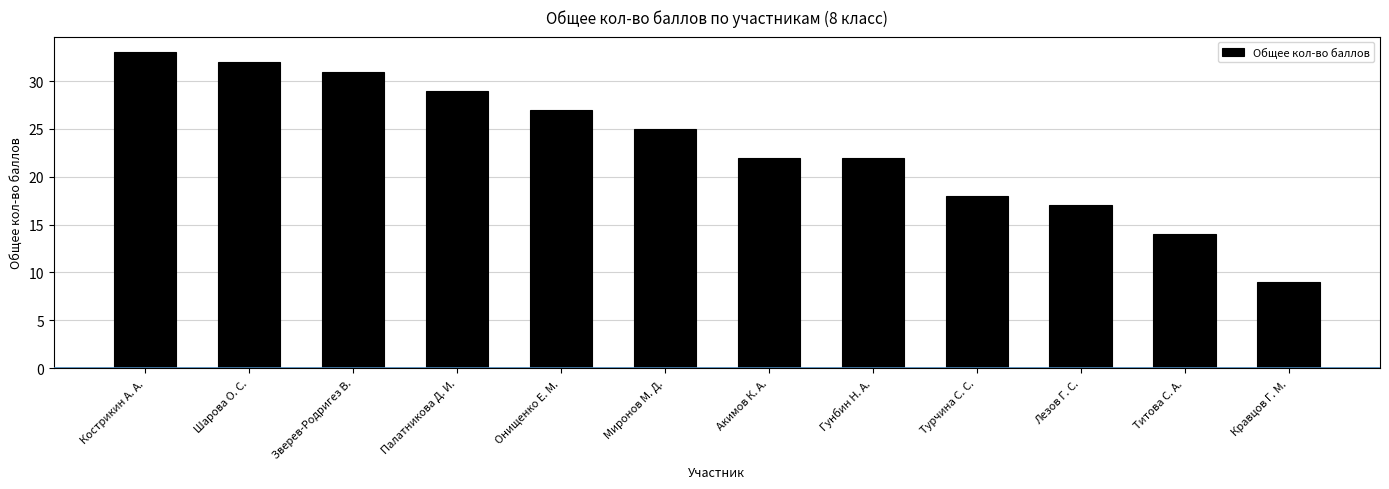

Which has a higher value, Титова С. А. or Онищенко Е. М.?

Онищенко Е. М.